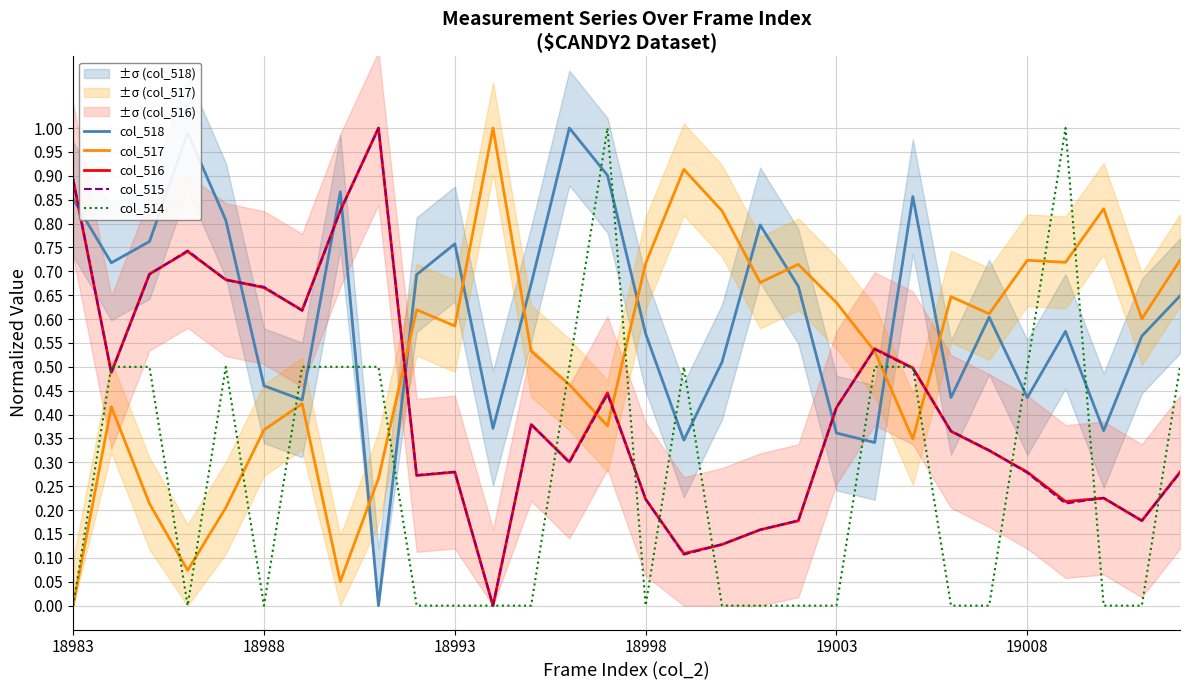

True or false: col_518 and col_514 cross at least once.

True